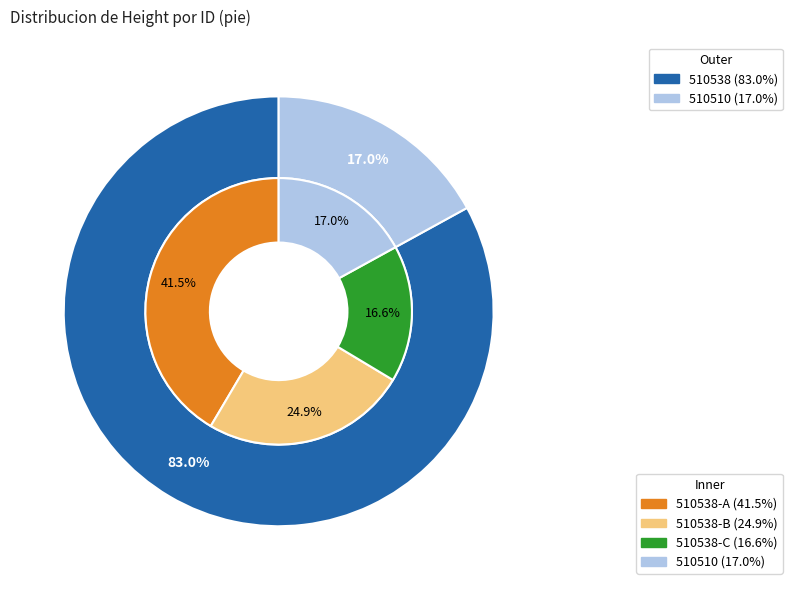

Which has a higher value, 510538 or 510510?

510538